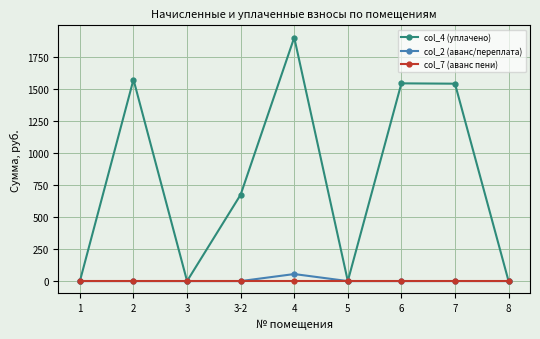

What is the spread (max minus min) of values at 6?

1542.3